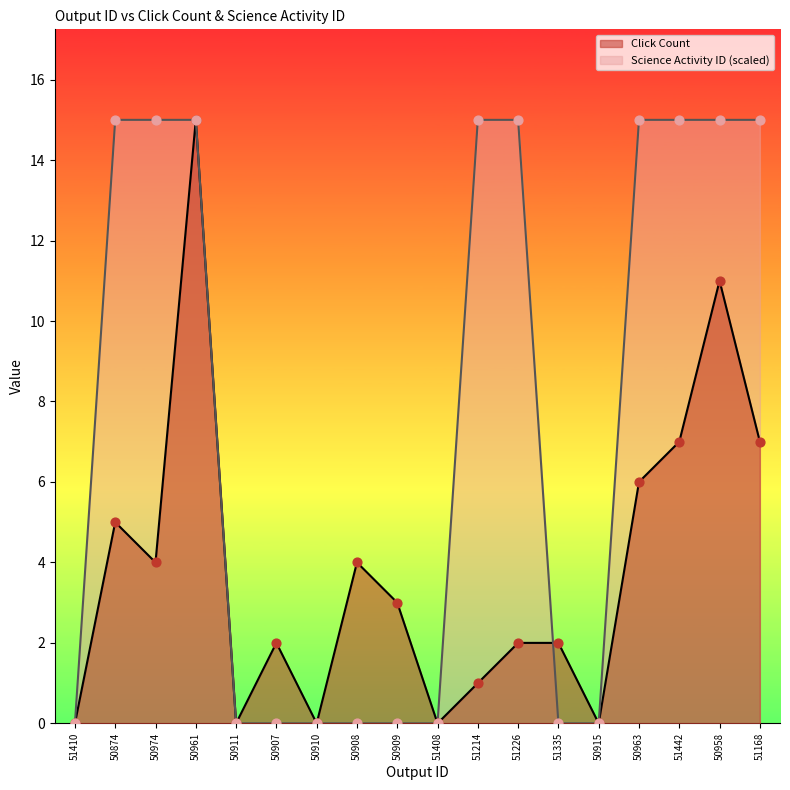

At which category is the sum across all series the highest?

50961